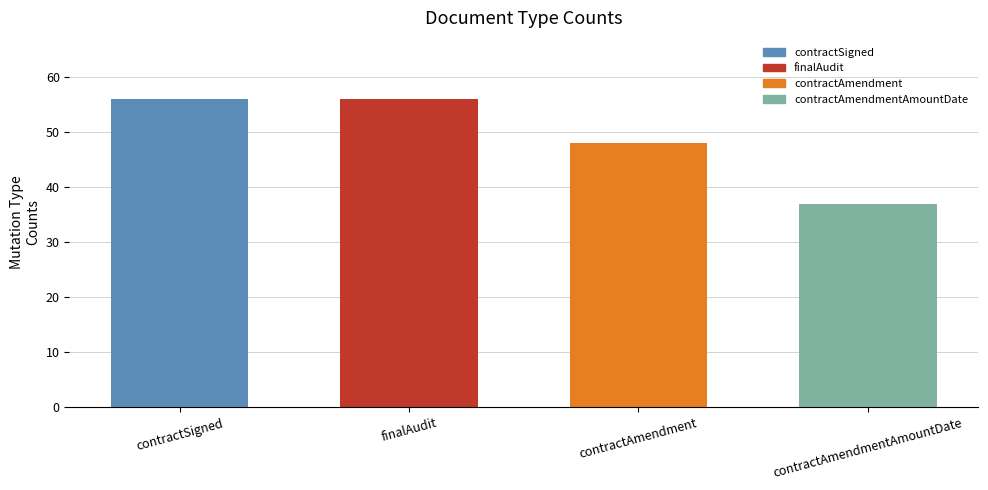

The chart shows a value of 56 at contractAmendmentAmountDate. True or false?

False